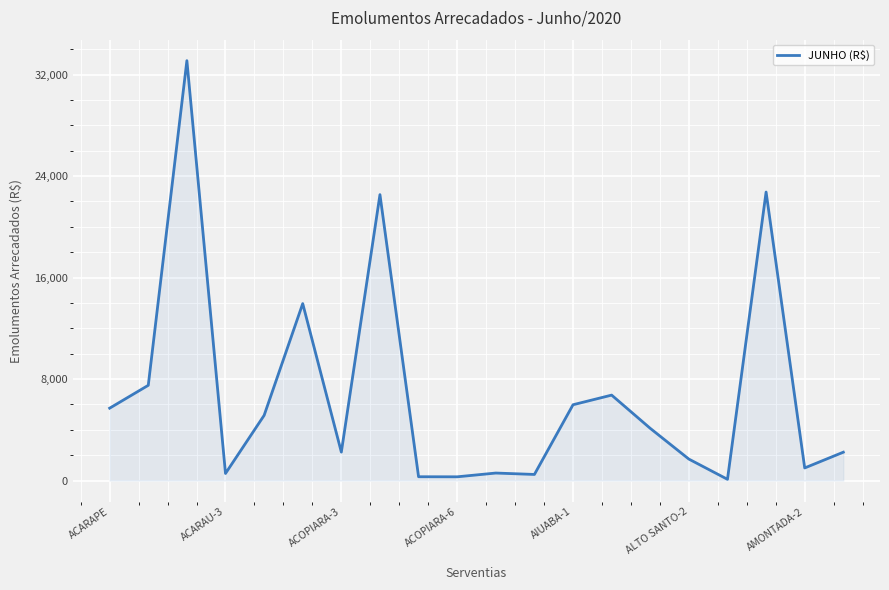

What is the maximum value shown in the chart?

33096.6